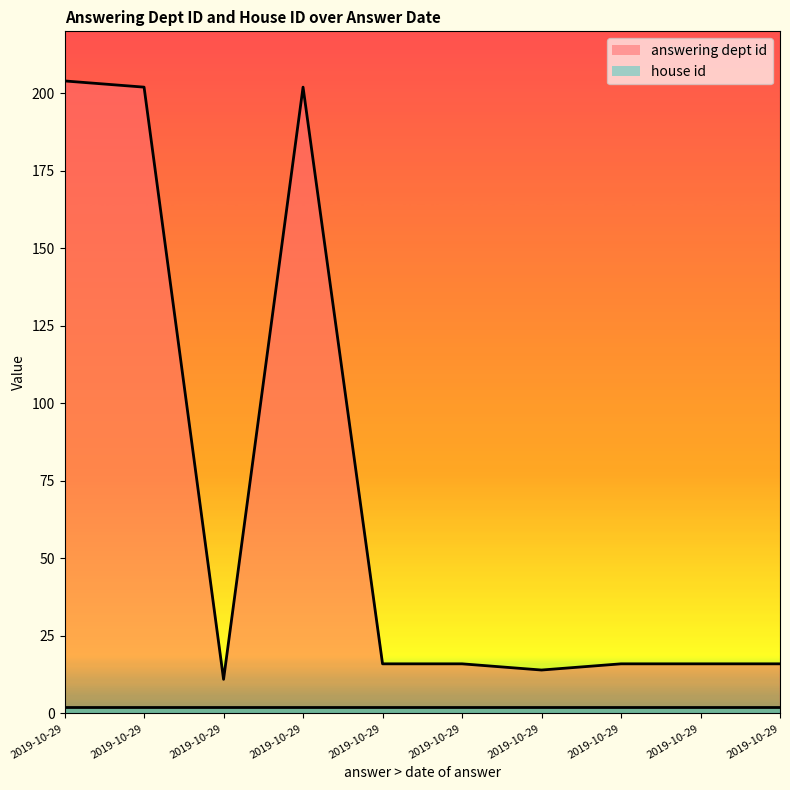

How many data points does each series have?

10